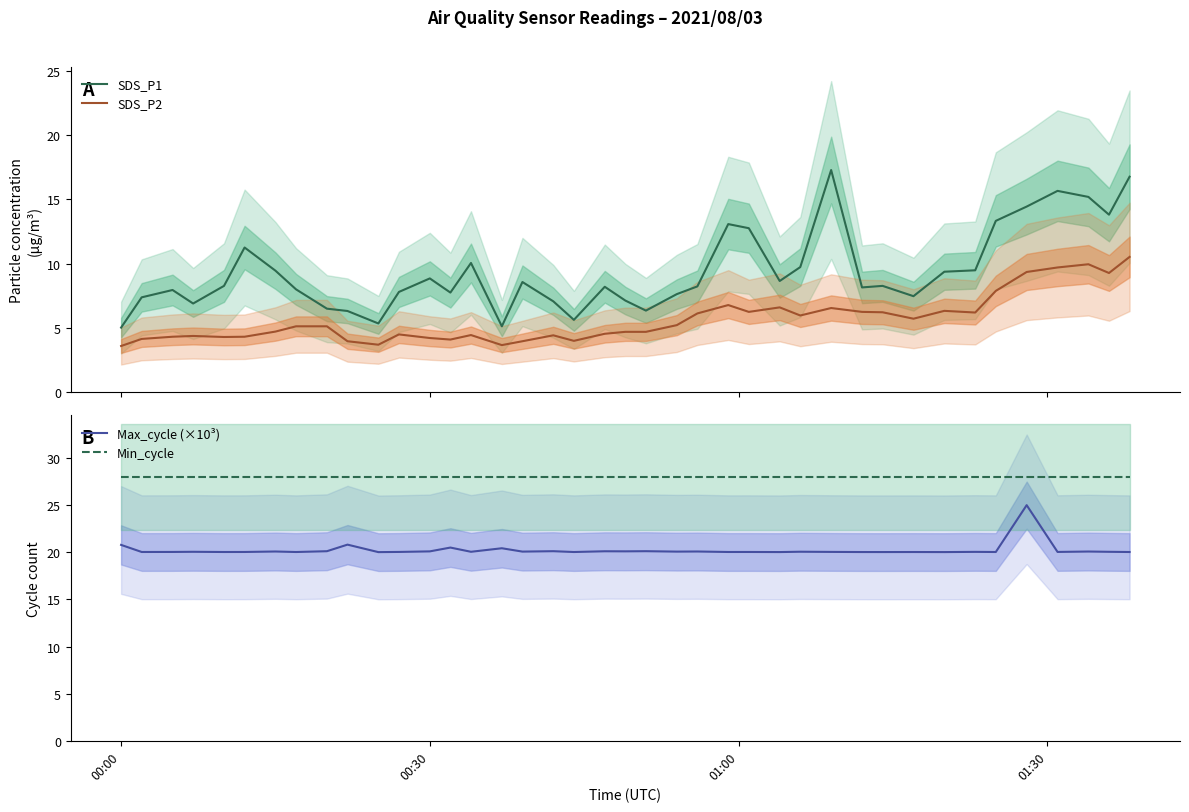

True or false: Max_cycle (×10³) and Min_cycle intersect in this chart.

False